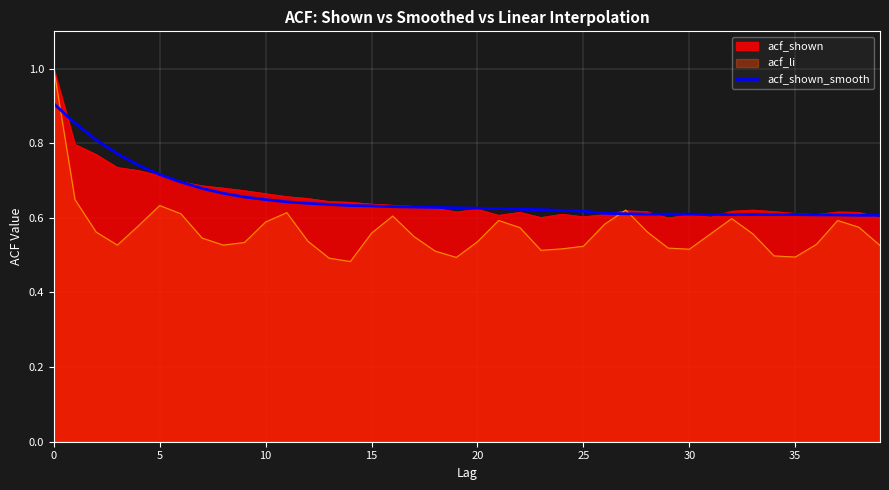

Count the number of data series in this chart.

3